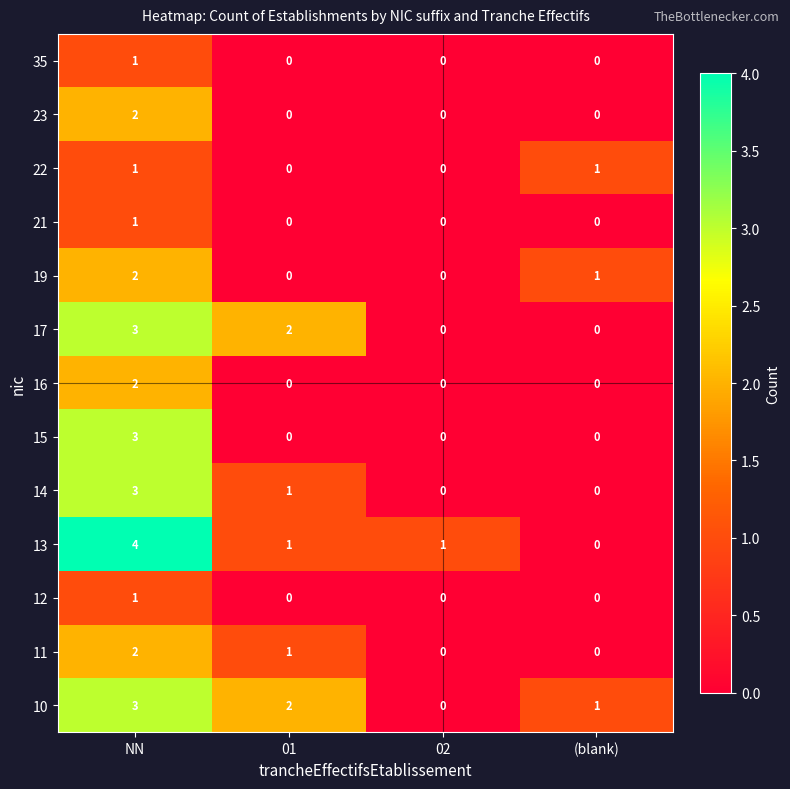

The 10 series shows 1 at (blank). True or false?

True